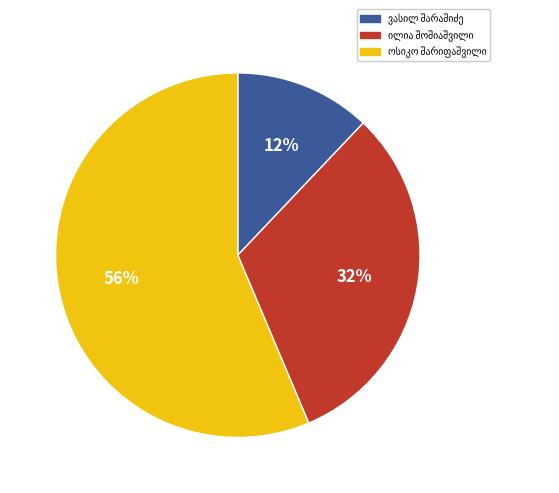

To the nearest percent, what is the average slice percentage?

33%